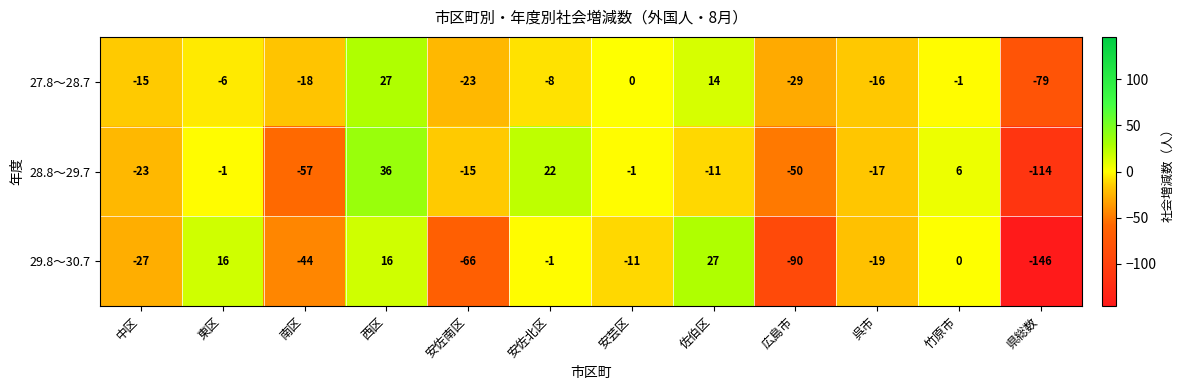

Is it true that 27.8～28.7 equals -79 at 県総数?

True